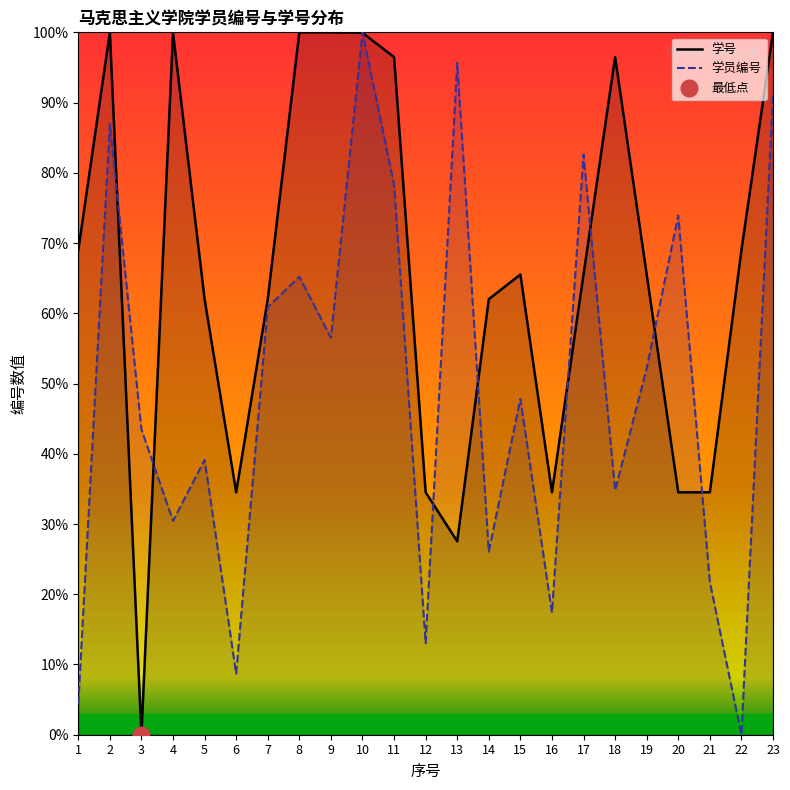

What are all the series names shown in the legend?

学员编号, 学号